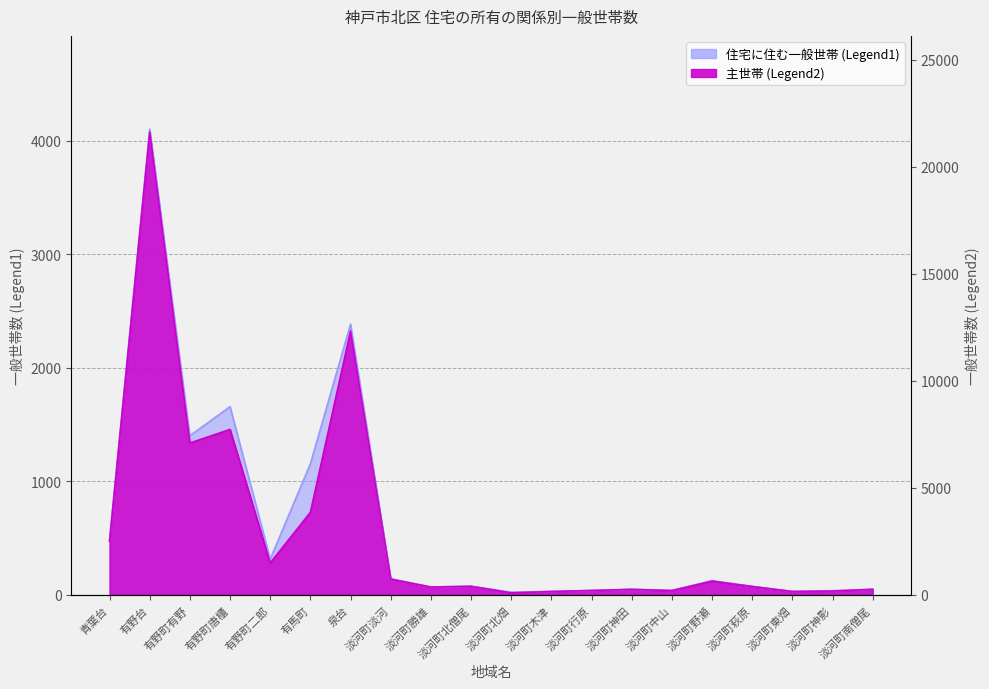

What is the smallest value displayed?

18